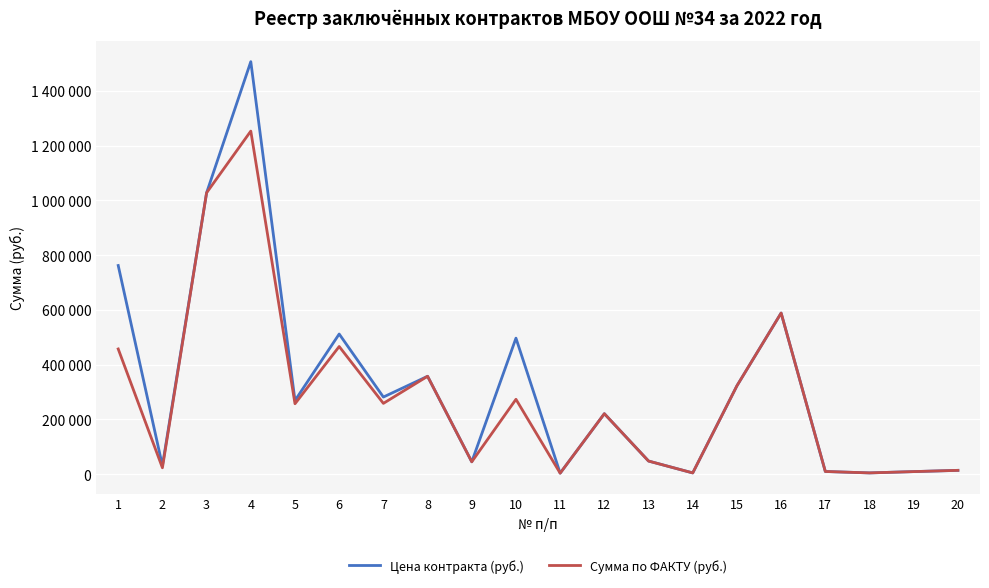

Does the chart have visible grid lines?

Yes